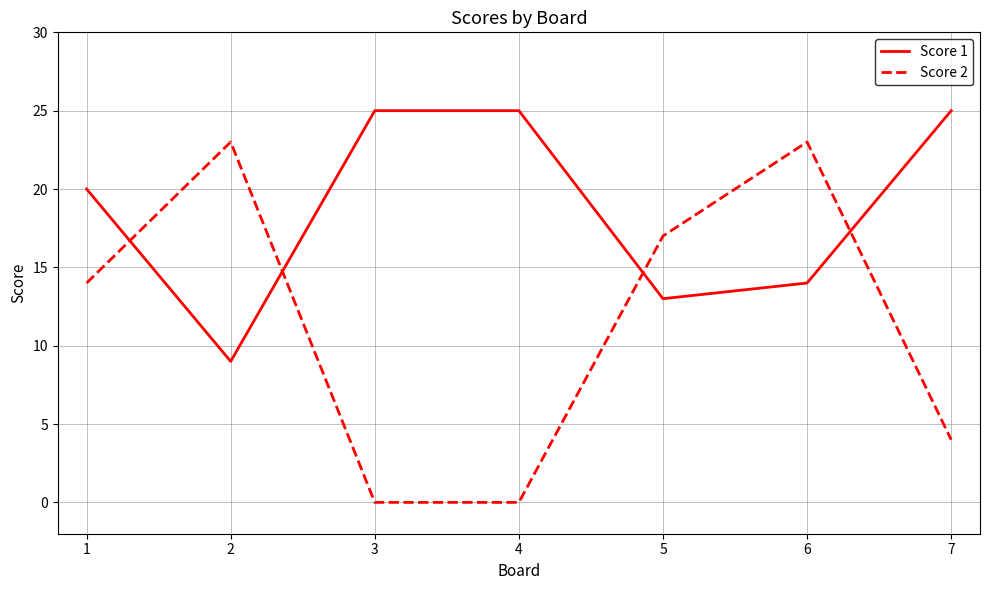

Where do Score 2 and Score 1 first cross each other?

1 and 2